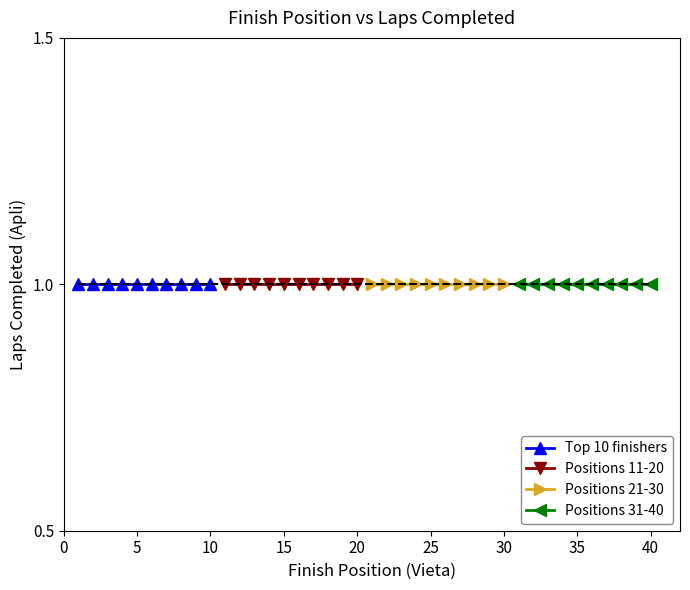

Which series has the largest total across all categories?

Positions 31-40